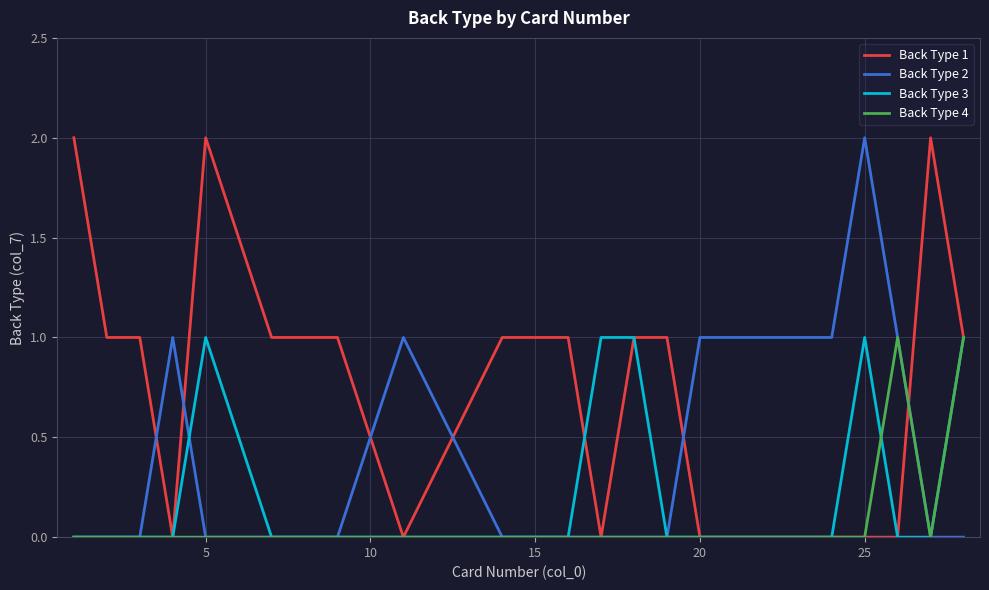

Which series has the largest total across all categories?

Back Type 1